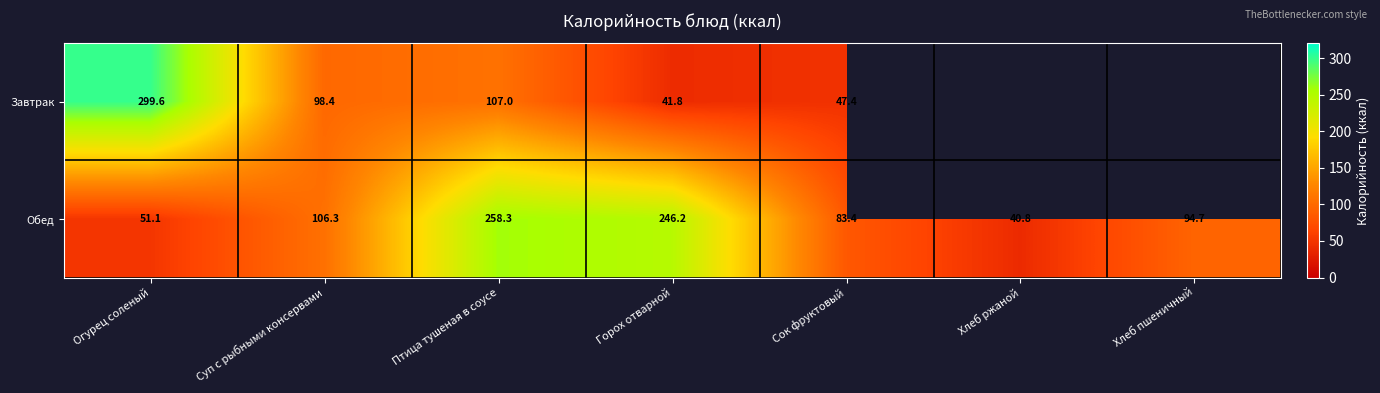

At Суп с рыбными консервами, list the series in order from largest to smallest.

Обед, Завтрак